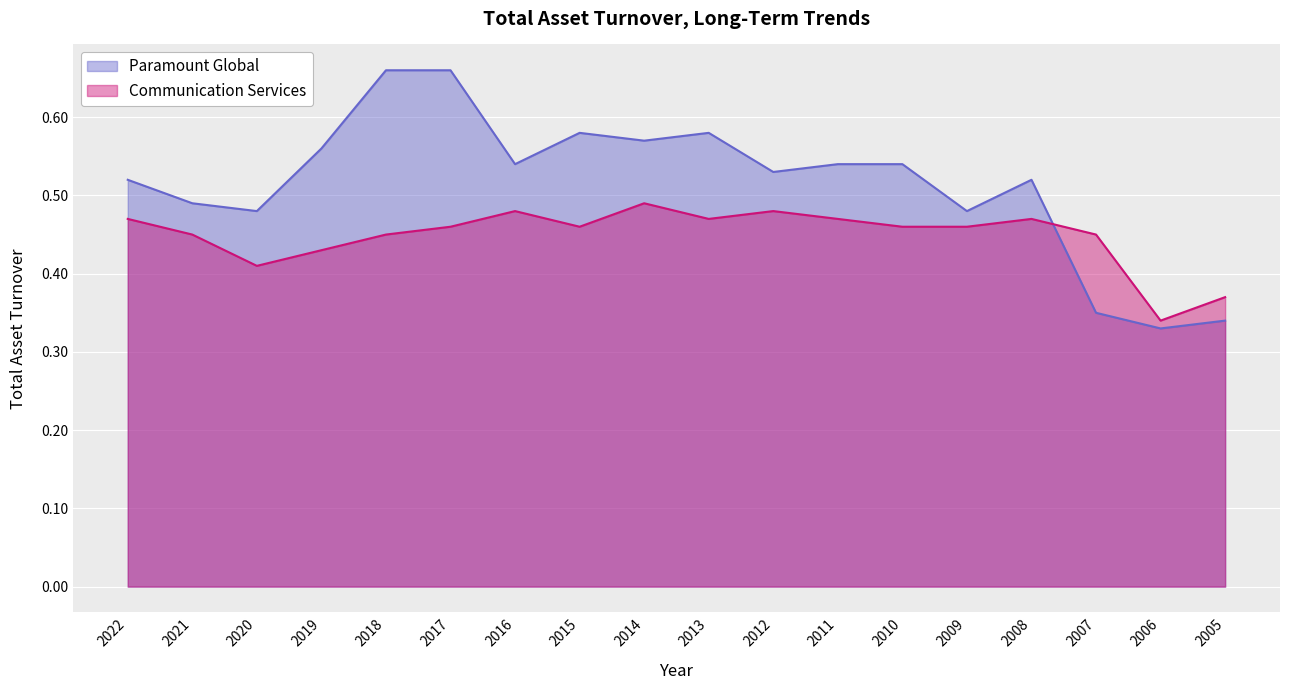

At which category is the sum across all series the highest?

2017